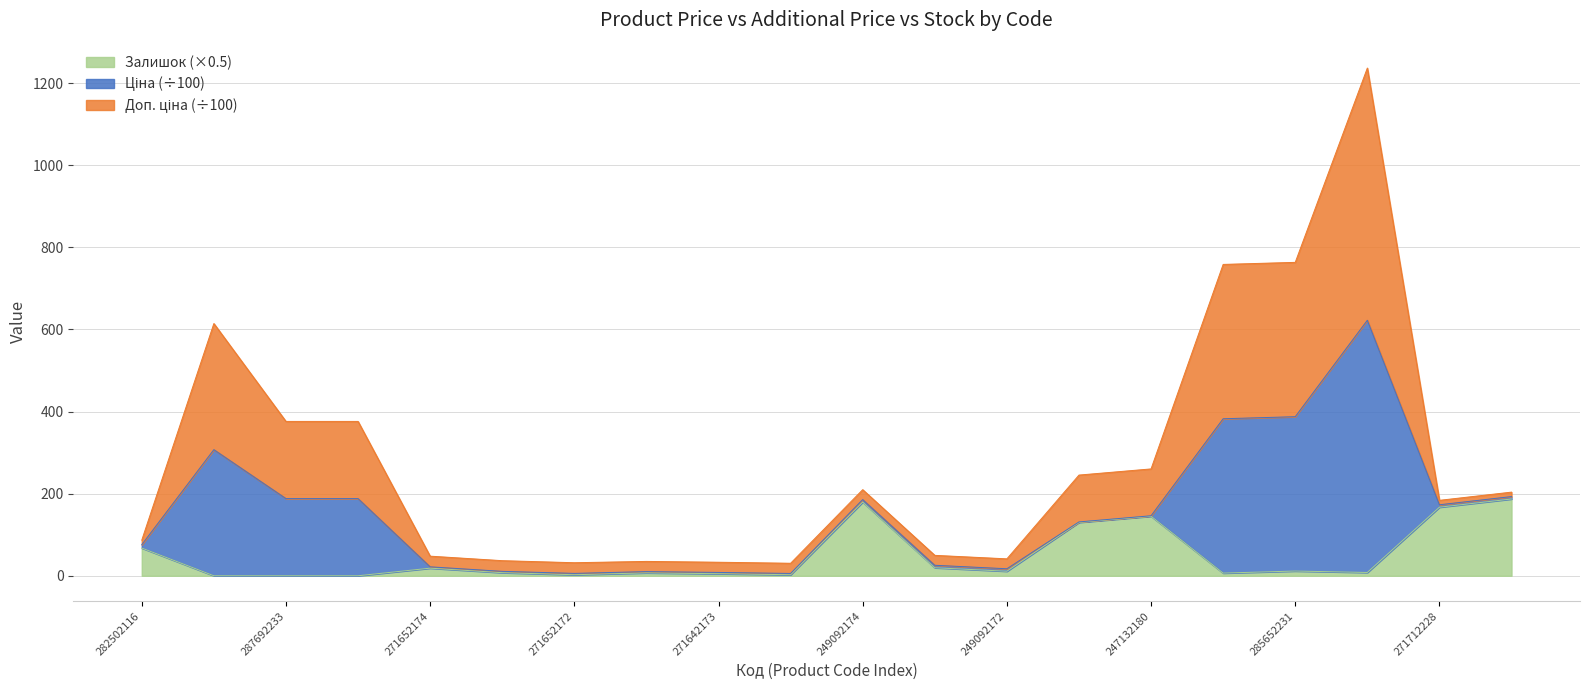

How many lines are shown in the chart?

3